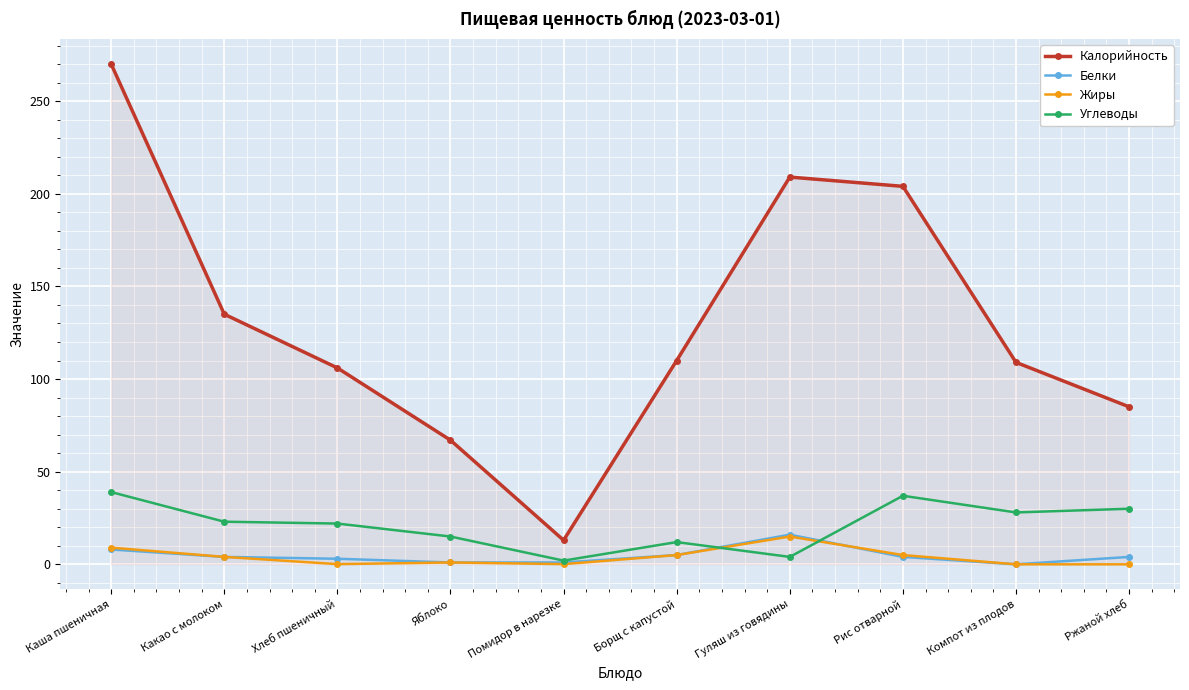

What is the label of the 6th point from the right?

Помидор в нарезке